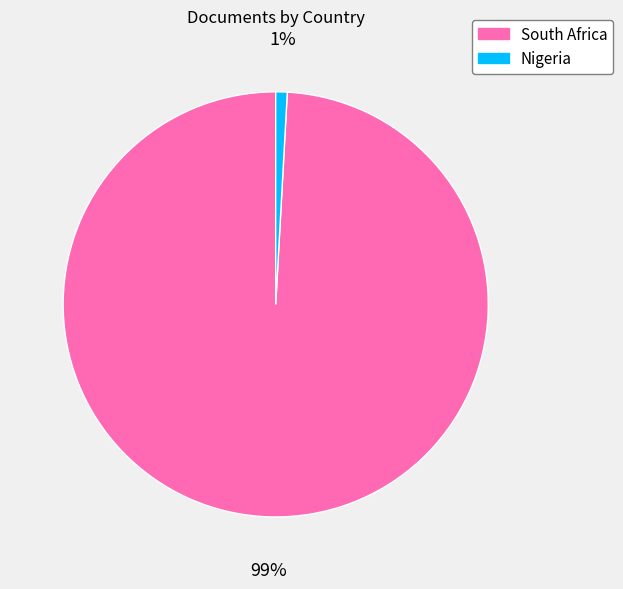

Do South Africa and Nigeria together represent more than half of the pie?

Yes